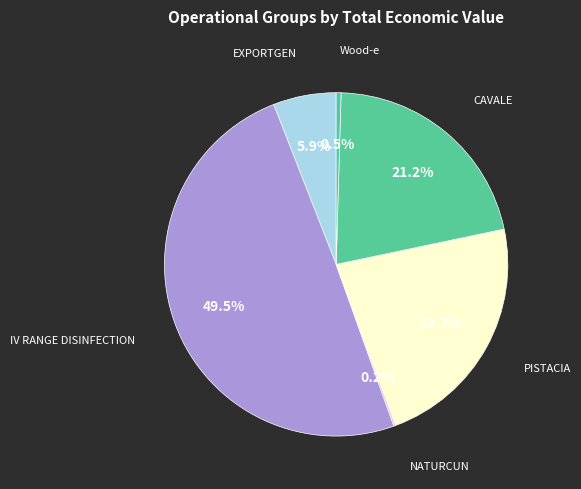

What portion of the pie excludes Wood-e?

99.5%